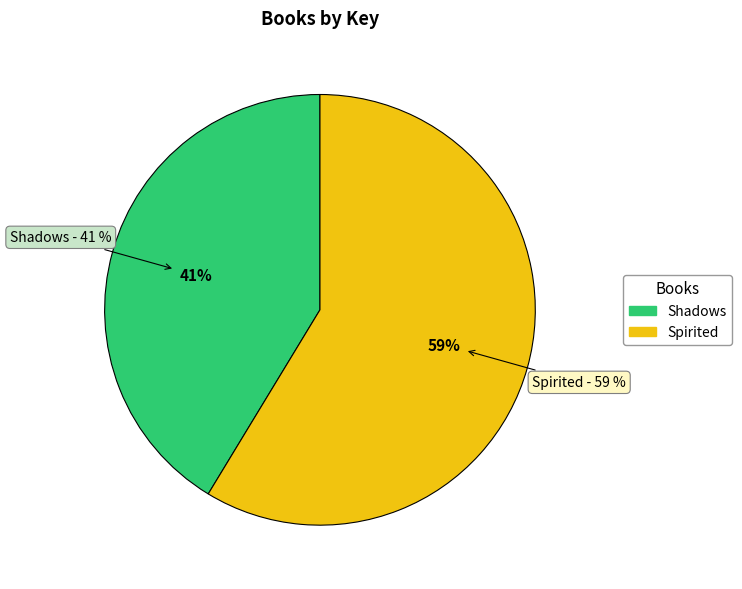

Does Spirited represent more than half of the total?

Yes